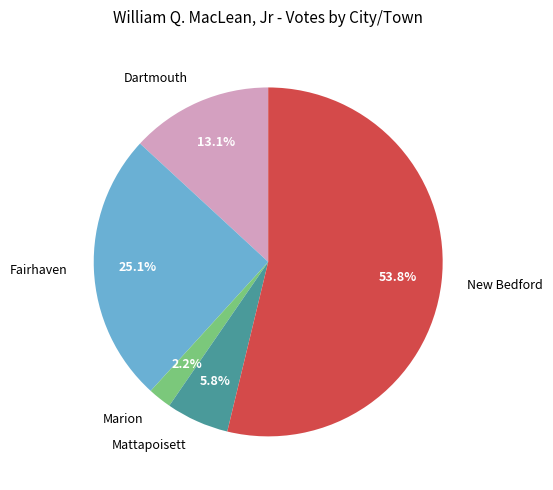

The Fairhaven slice represents 36% of the pie. True or false?

False